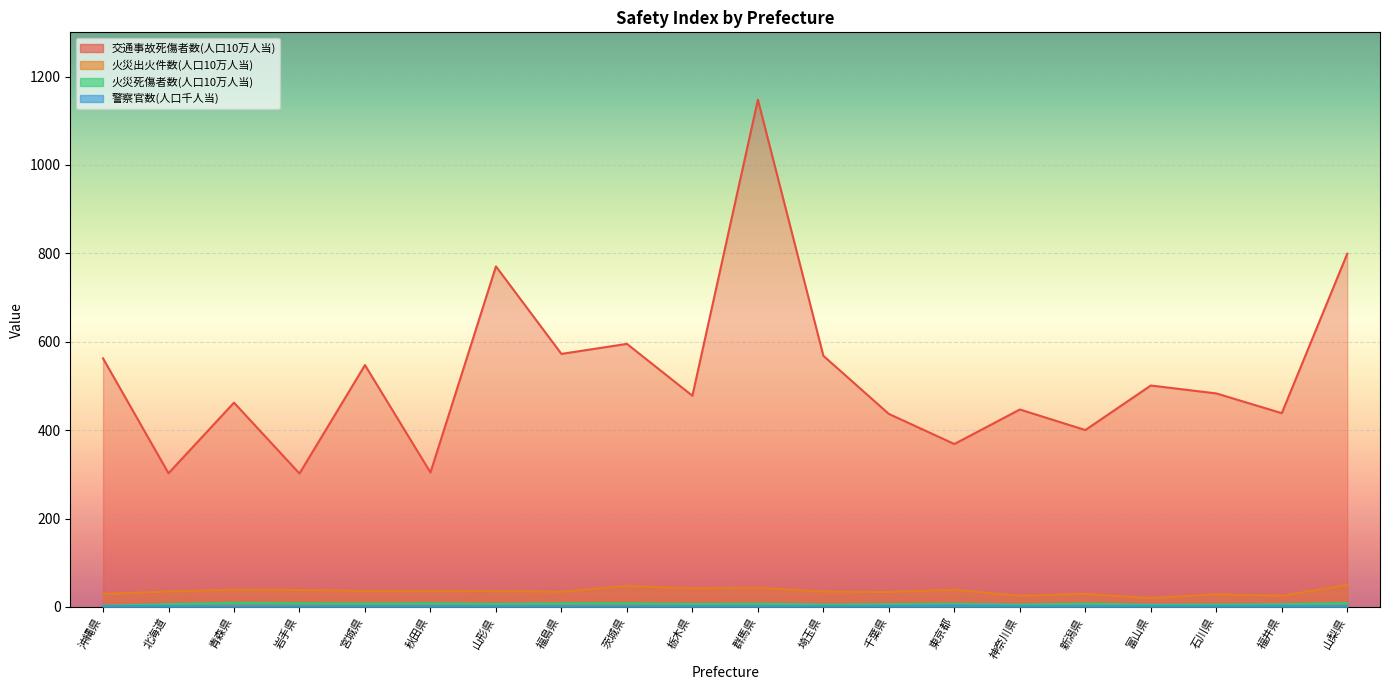

Reading right to left, transcribe all the data shown in this chart.

交通事故死傷者数(人口10万人当): 799.2	438.4	483.1	501.0	400.2	446.7	368.6	436.7	568.2	1147.5	477.8	595.2	572.5	770.5	304.2	547.2	301.9	462.2	302.5	562.4
火災出火件数(人口10万人当): 49.8	25.4	28.6	20.1	29.7	25.3	38.8	33.9	34.7	43.4	41.9	47.5	34.2	36.0	36.3	36.3	38.4	38.9	35.1	29.3
火災死傷者数(人口10万人当): 8.8	6.0	5.4	4.8	7.6	5.1	7.1	6.1	5.2	7.4	6.6	8.4	8.2	6.9	8.4	7.7	8.4	9.5	6.2	2.7
警察官数(人口千人当): 1.9	2.2	1.7	1.8	1.8	1.7	3.3	1.9	1.6	1.7	1.7	1.6	1.8	1.7	1.9	1.7	1.7	1.7	1.9	1.8